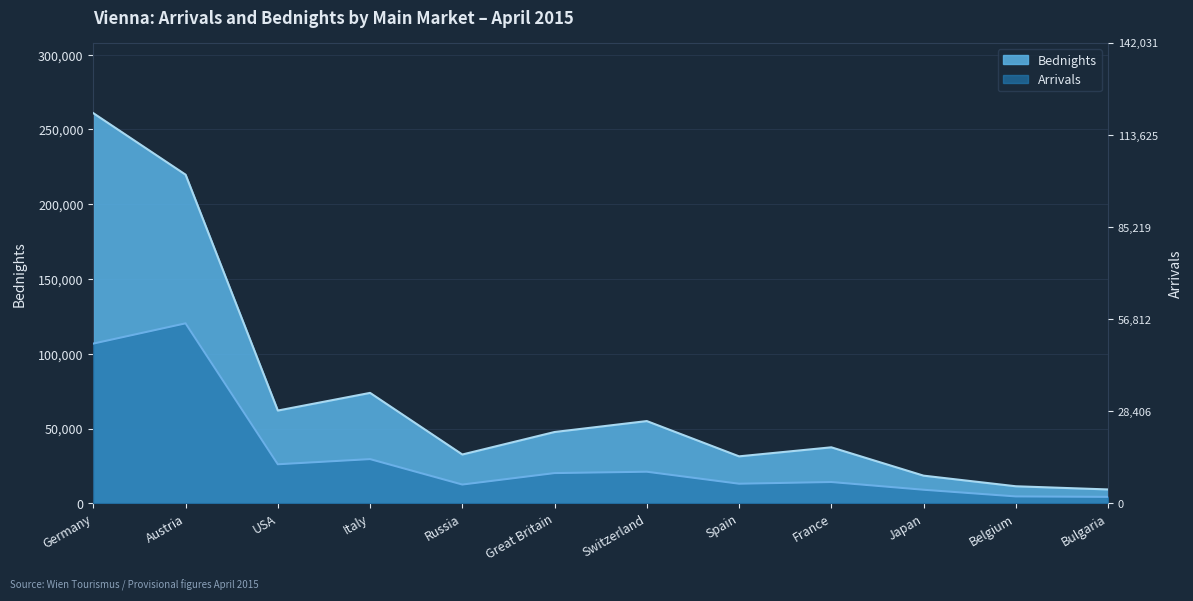

True or false: Arrivals has a value of 120366 at Austria.

True